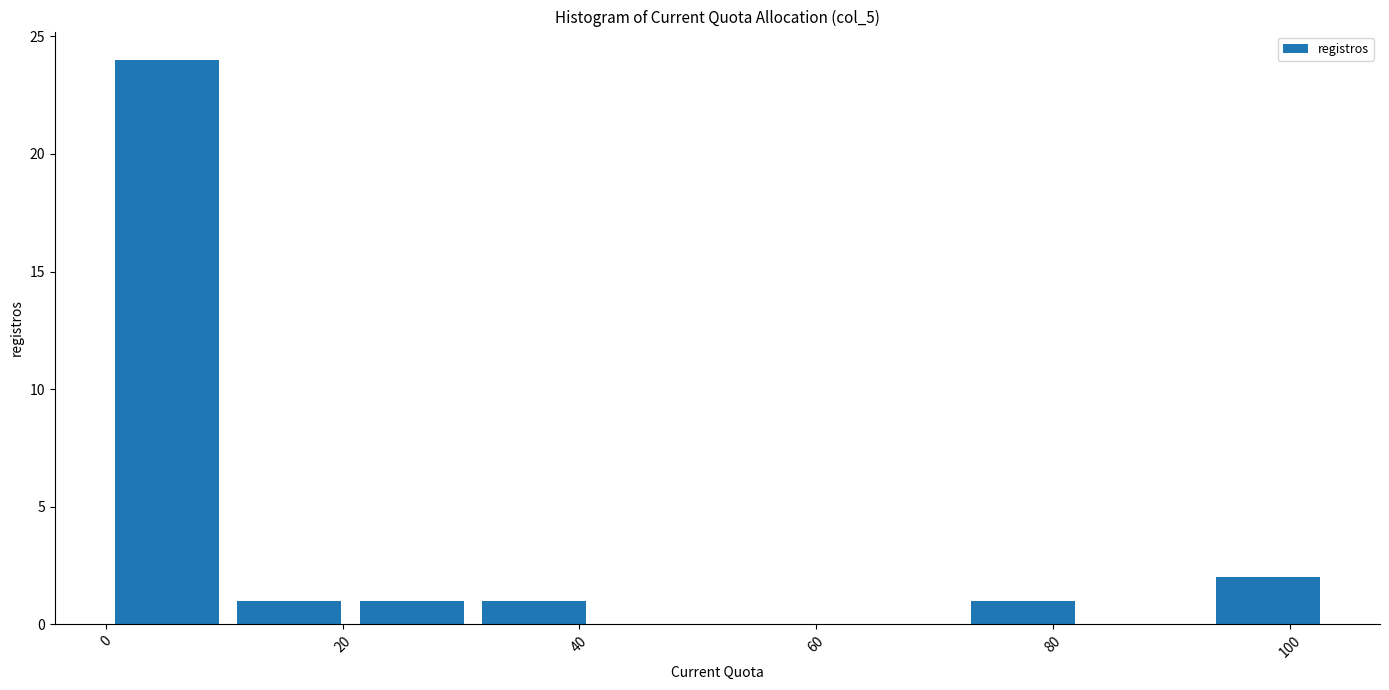

How tall is the bar that spans 20 to 30 on the x-axis? Neither the bar edges nor the heights are printed on the chart, so give them approximately, as read against the axes.

1